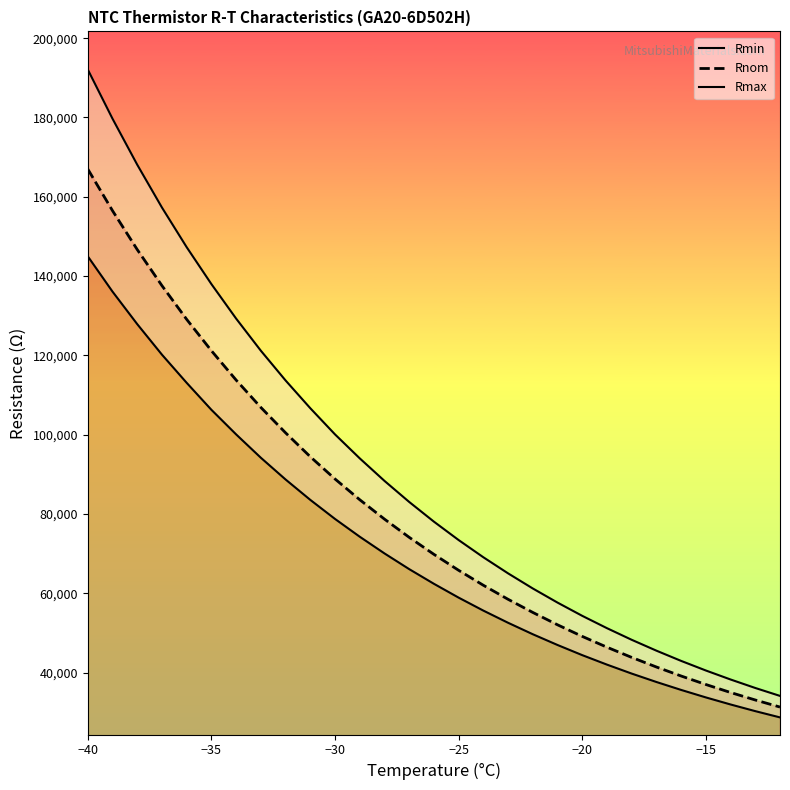

What is the lowest value of the Rnom series?

31350